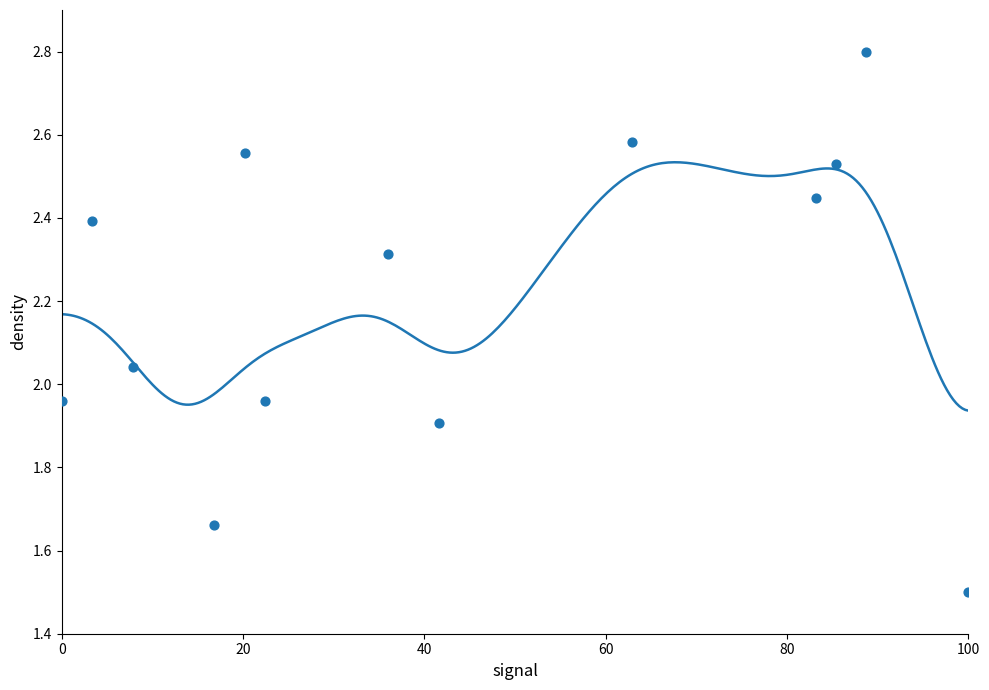

What is the range of X values (max minus min)?

100.0